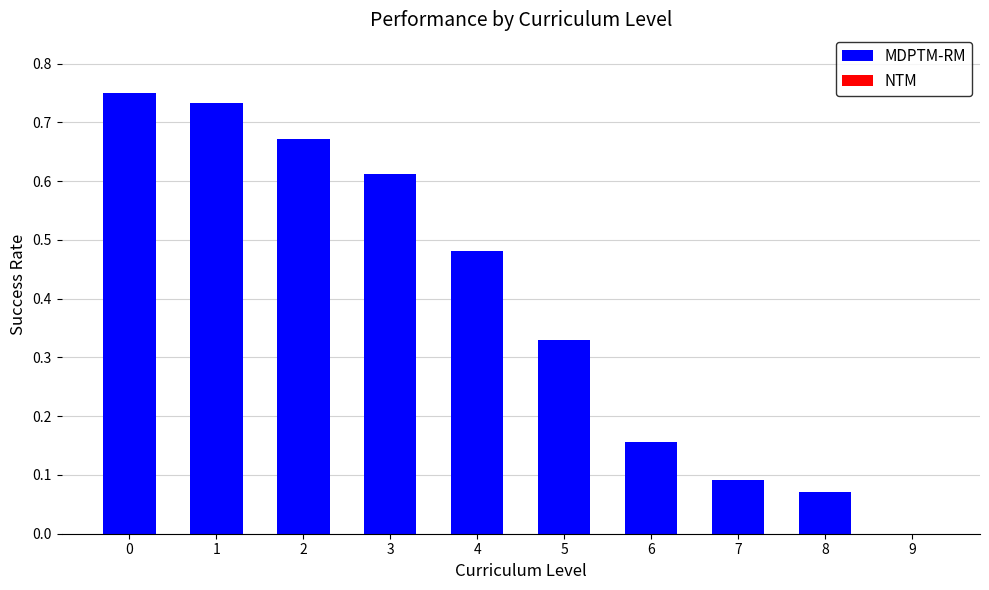

What is the change in value from 1 to 4?

-0.3